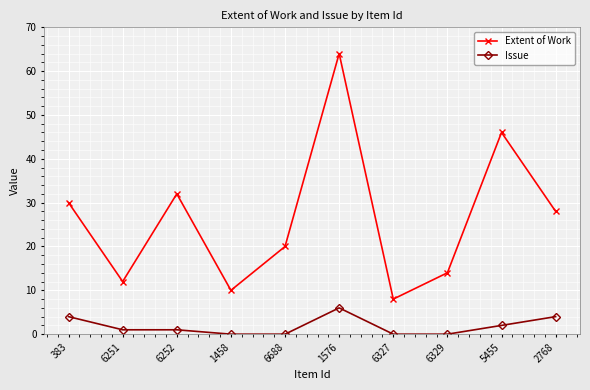

How many lines are shown in the chart?

2